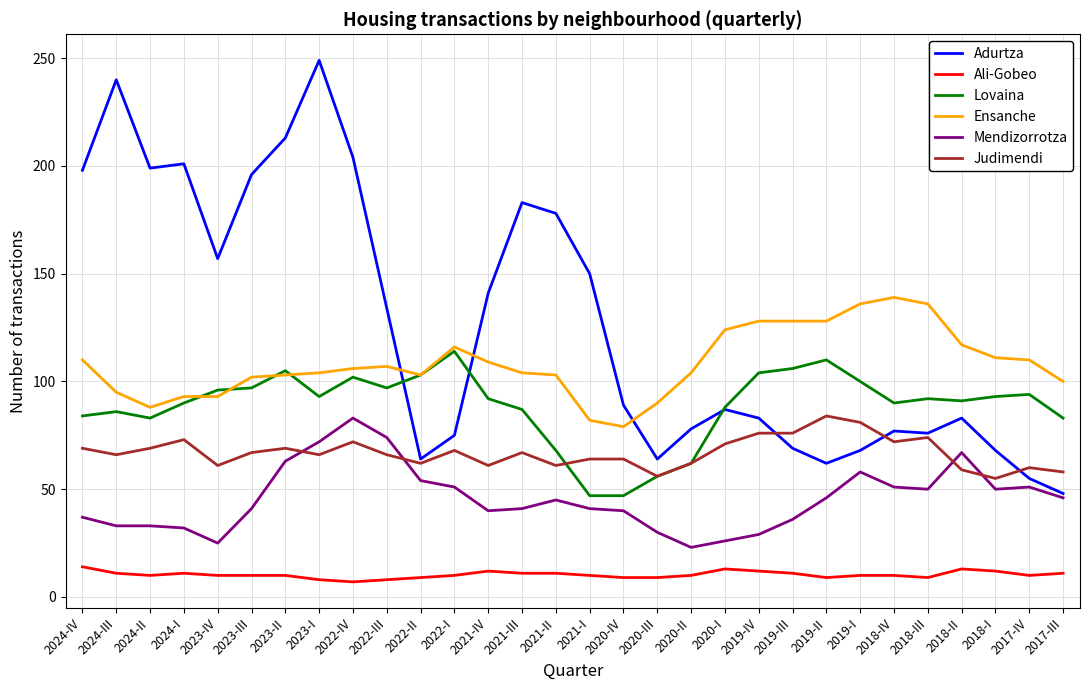

What position from the right is 2022-IV?

22